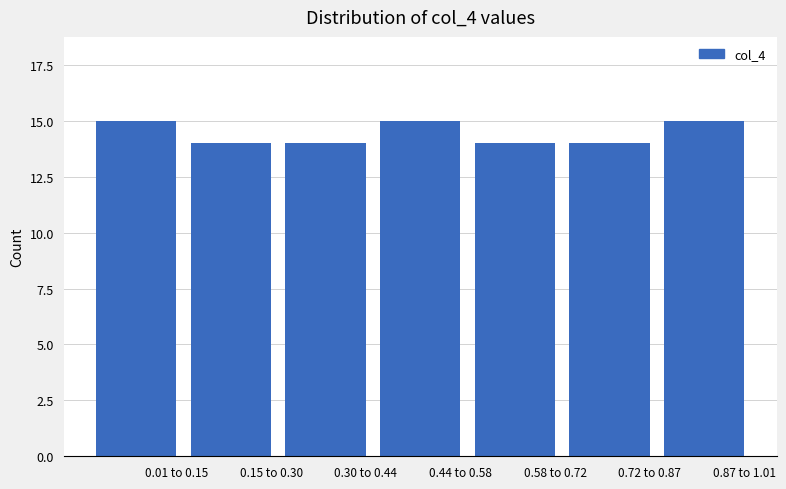

Reading left to right, transcribe all the data shown in this chart.

0.01 to 0.15=15	0.15 to 0.30=14	0.30 to 0.44=14	0.44 to 0.58=15	0.58 to 0.72=14	0.72 to 0.87=14	0.87 to 1.01=15